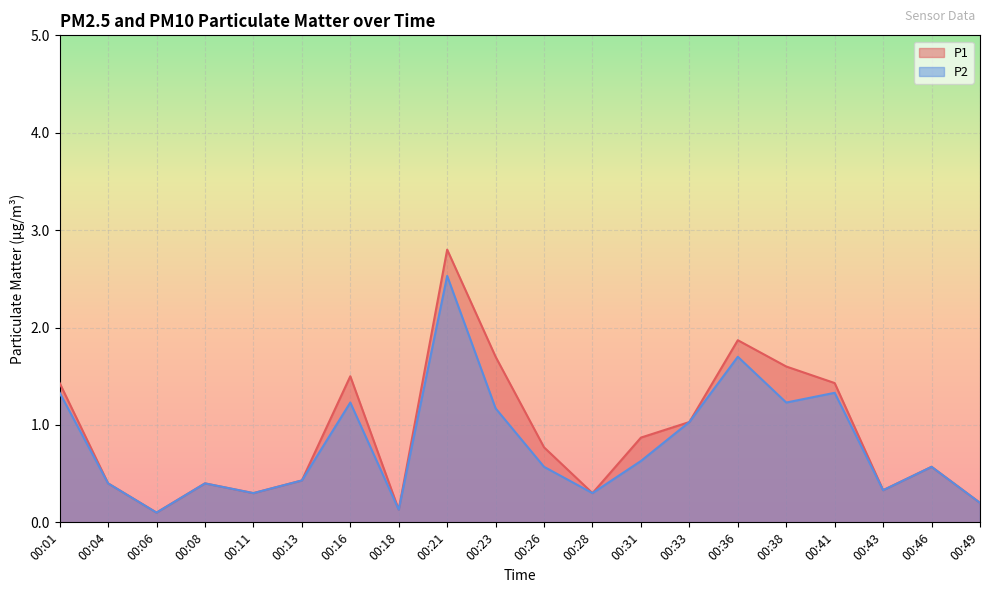

What is the total value across all series at 00:18?

0.3